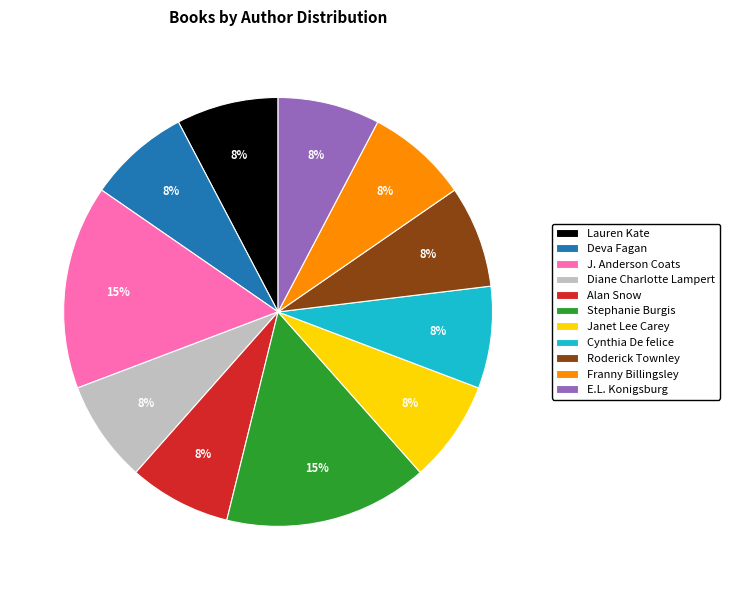

Combined, do J. Anderson Coats and Janet Lee Carey account for over 50%?

No